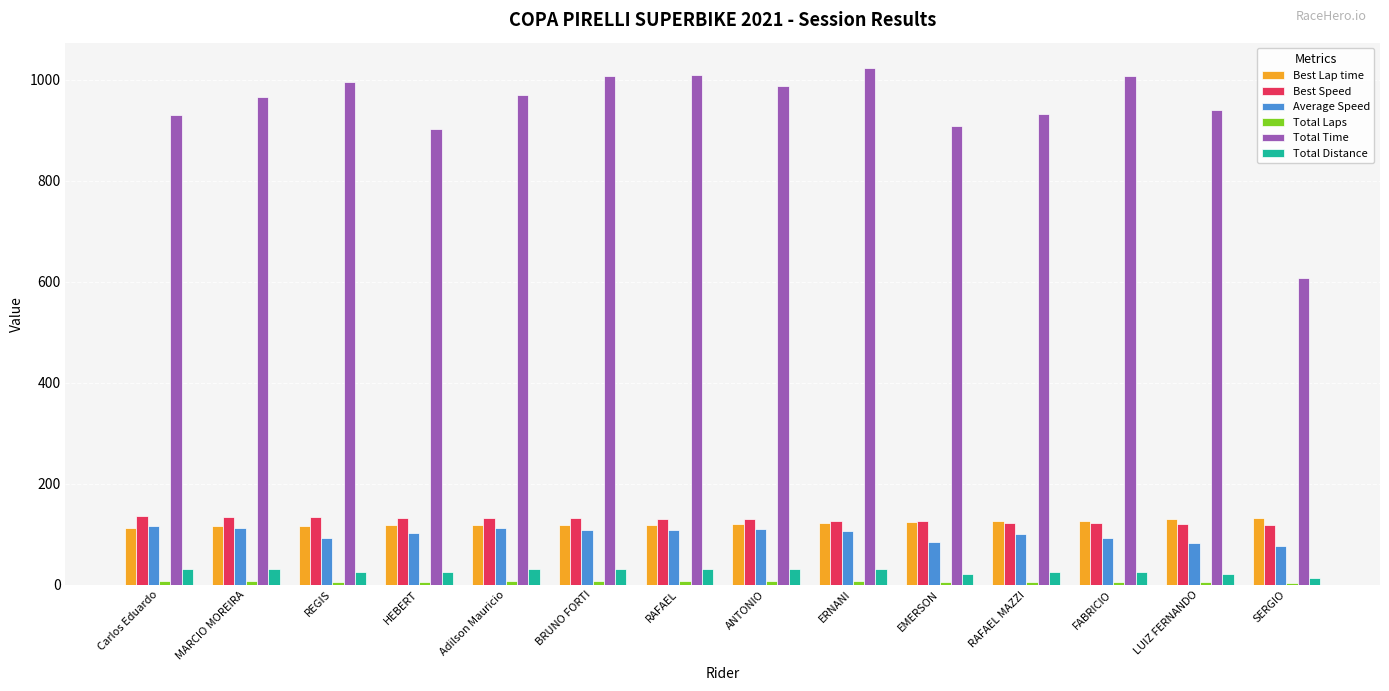

Count the number of categories in the chart.

14